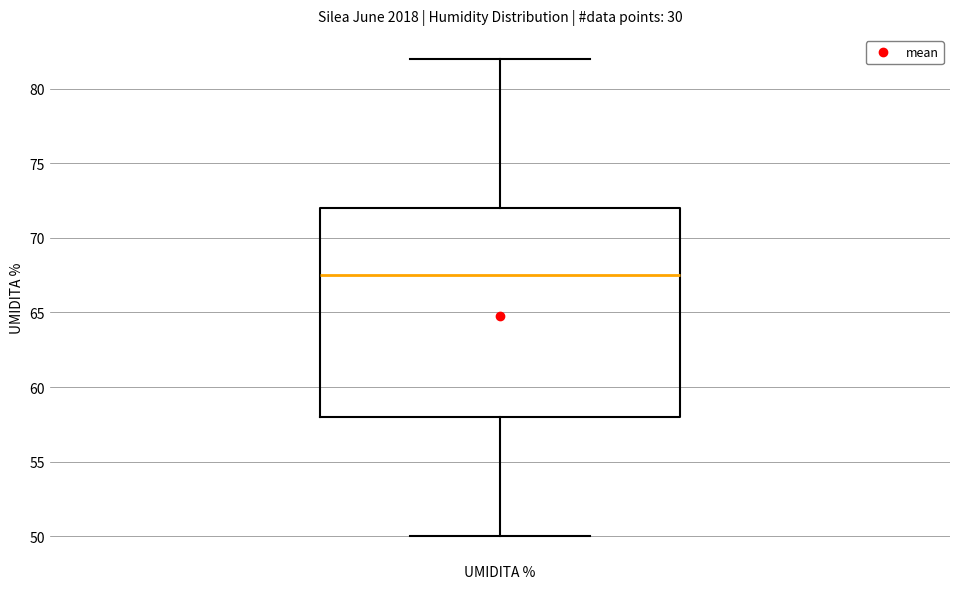

Read this box plot against the y-axis: the position of the median line, the range covered by the box, and the ends of both whiskers. The values are not printed on the chart, so give them approximately, as read against the axis.

median 67.5, box 58.0 to 72.0, whiskers 50.0 to 82.0